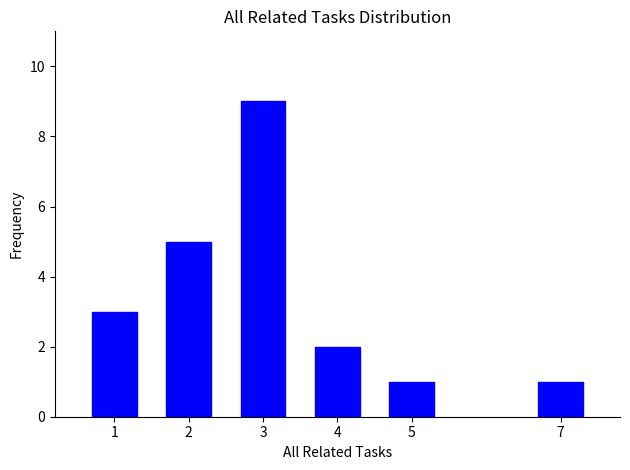

Reading right to left, transcribe all the data shown in this chart.

1	1	2	9	5	3